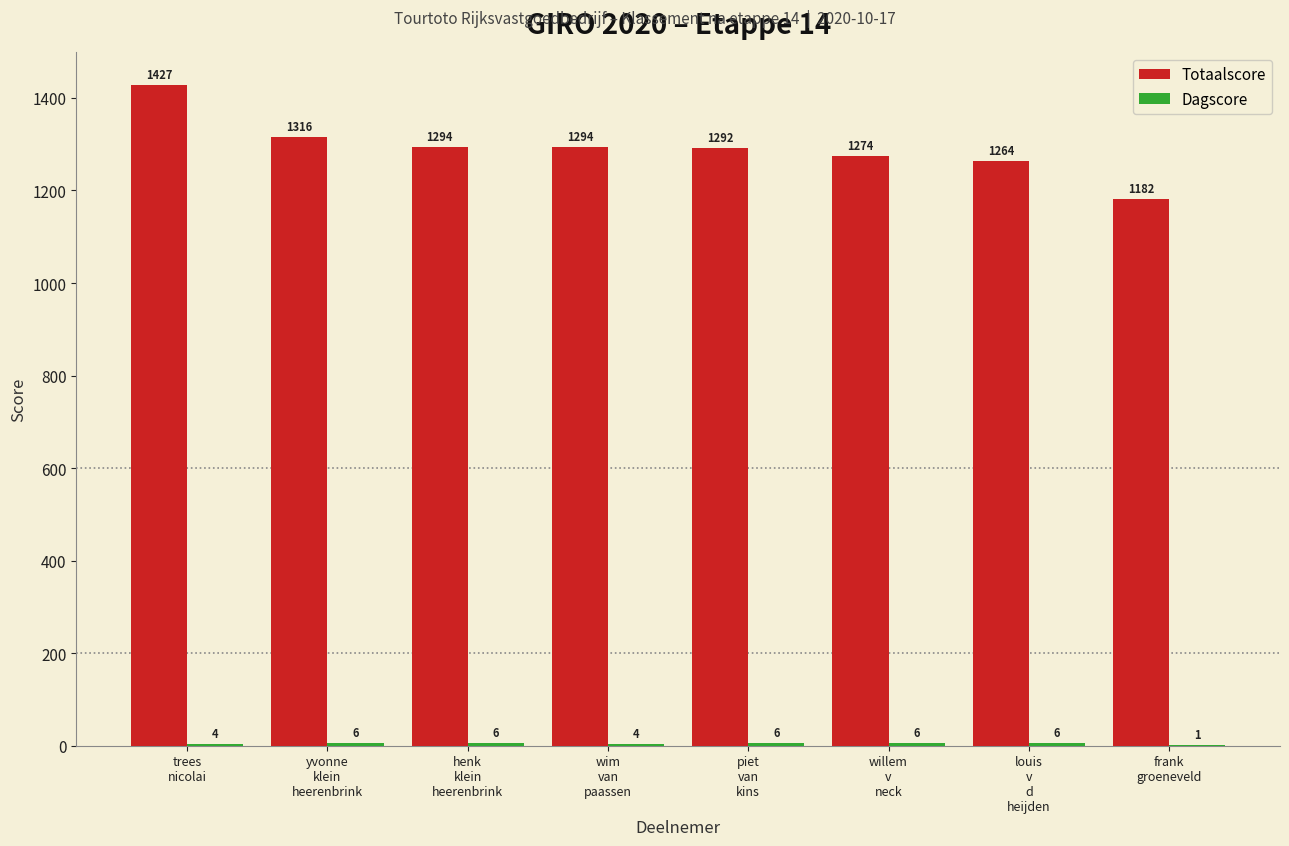

Which series has the largest total across all categories?

Totaalscore